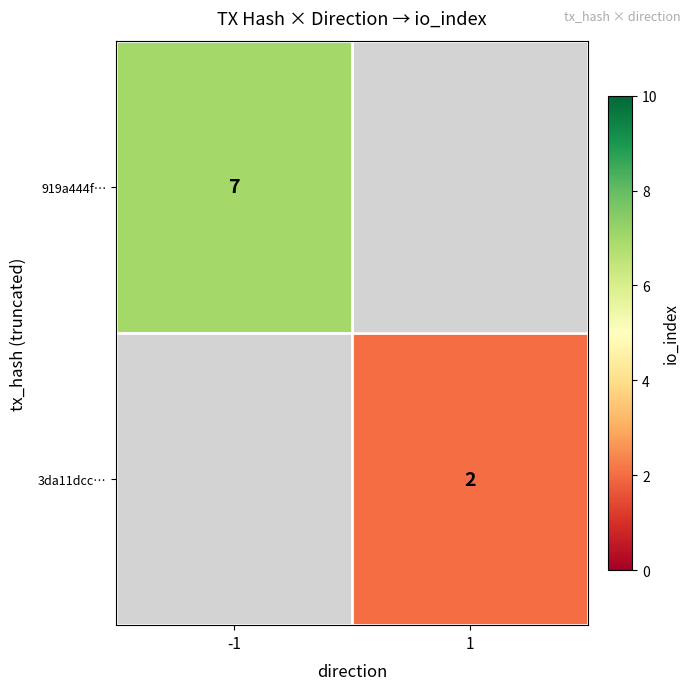

Is the value of 919a444f… at -1 greater than the value of 3da11dcc… at 1?

Yes